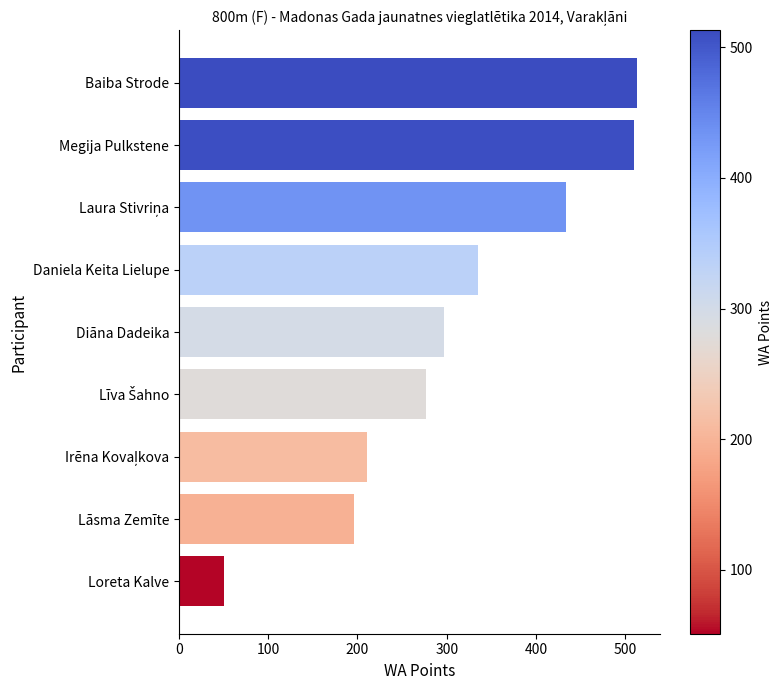

Which category has the lowest value across all series?

Loreta Kalve